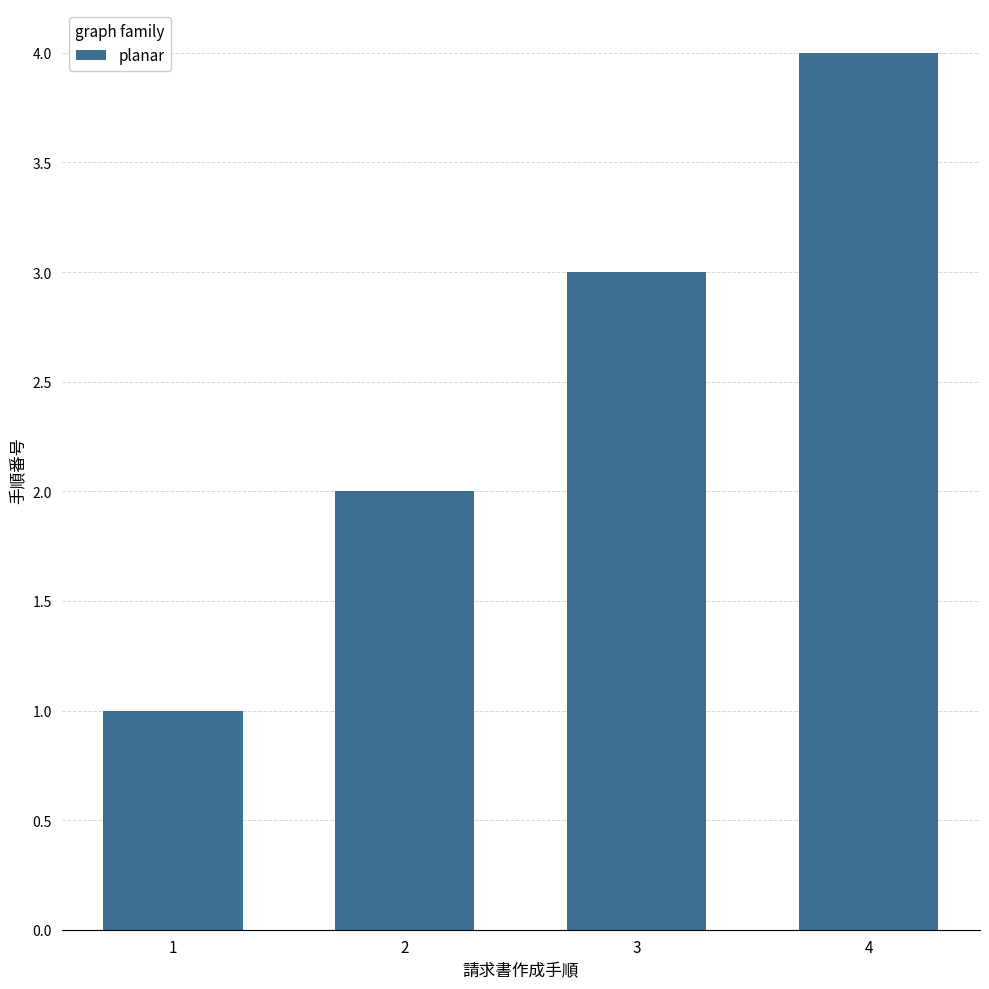

Reading left to right, transcribe all the data shown in this chart.

1=1	2=2	3=3	4=4